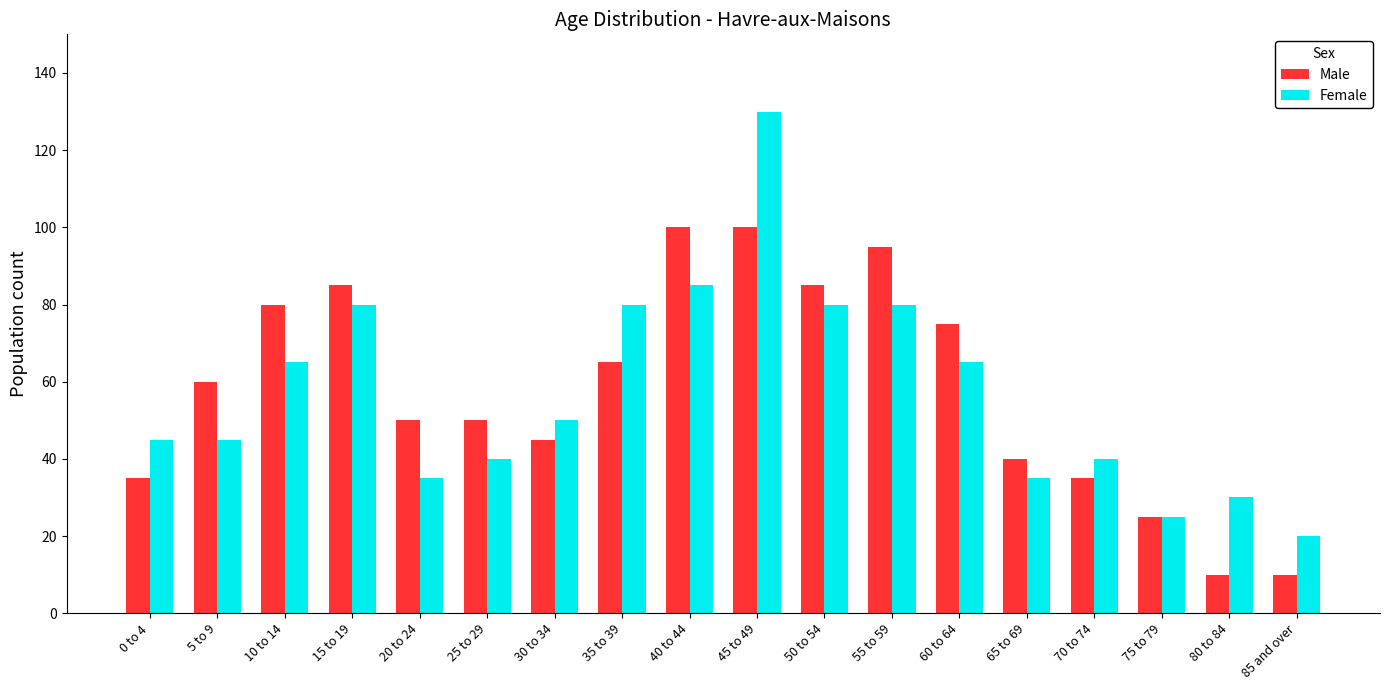

Is the value of Female at 40 to 44 greater than the value of Male at 40 to 44?

No